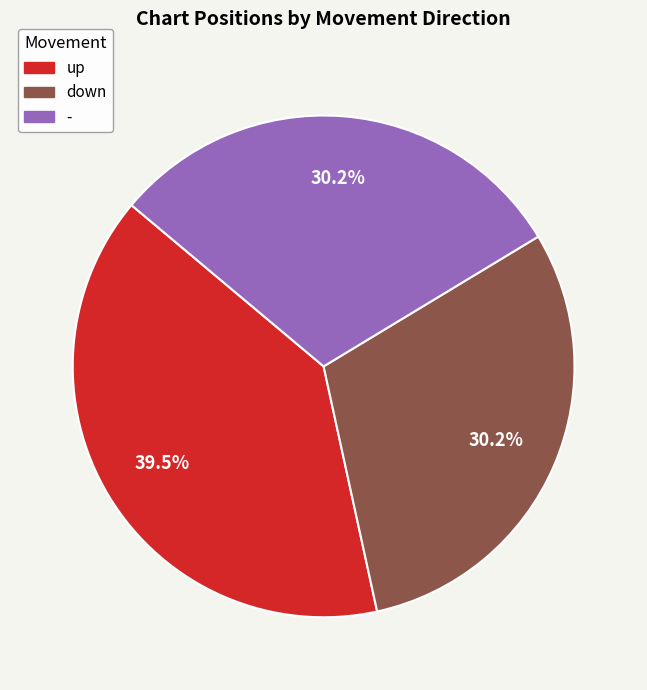

What percentage do down and - together represent?

60.5%